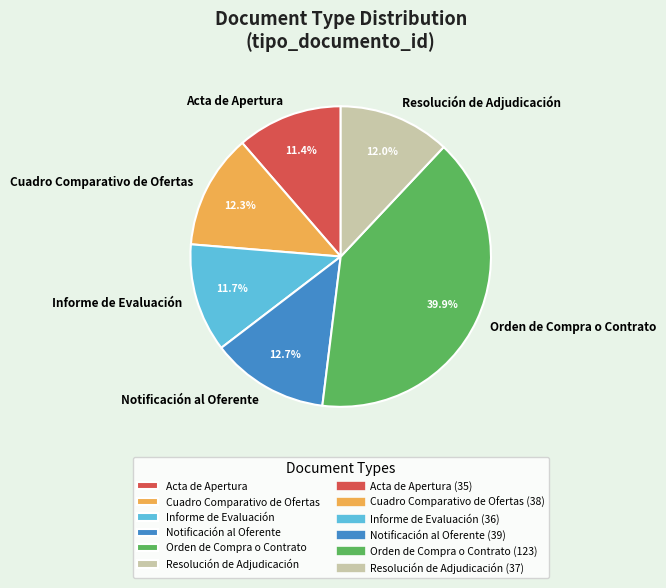

To the nearest percent, what percentage of the pie is Acta de Apertura?

11%